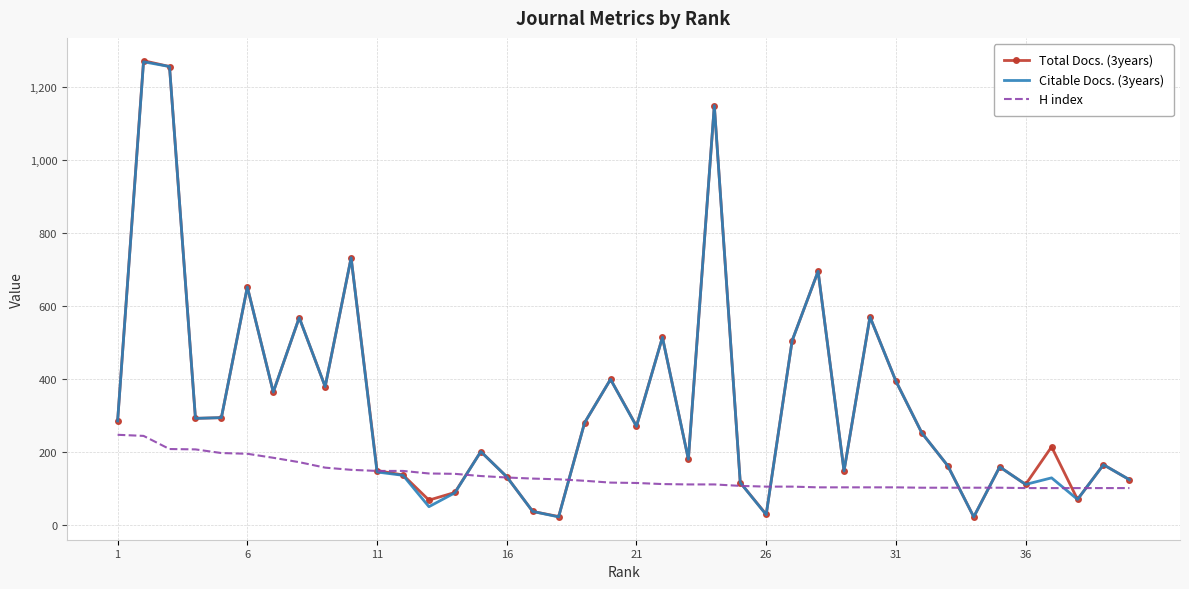

What is the highest value of the Total Docs. (3years) series?

1271